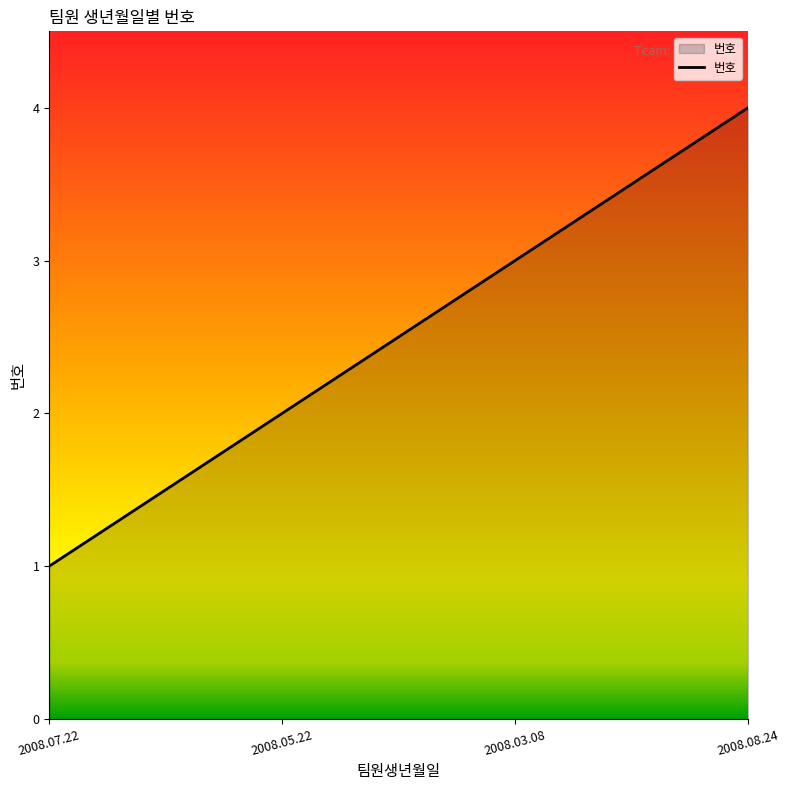

Between 2008.03.08 and 2008.05.22, which is larger?

2008.03.08